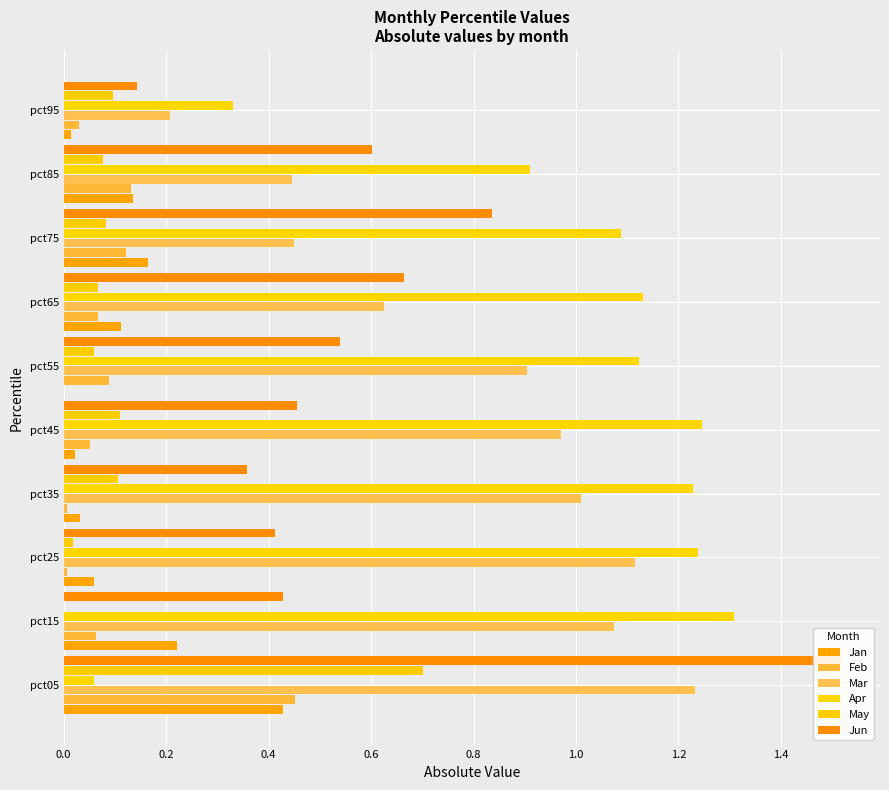

What value does the Jun series have at pct35?

0.4